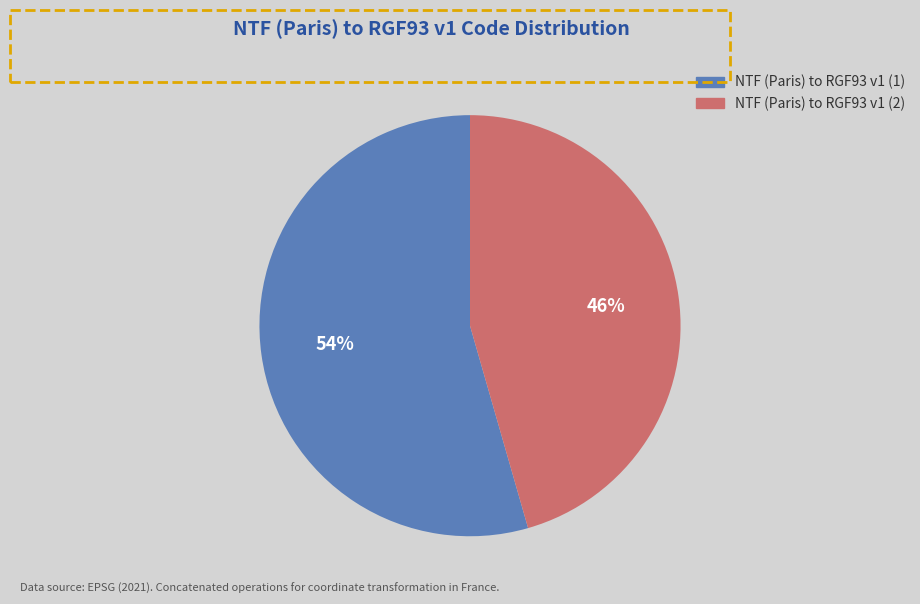

Is the sum of NTF (Paris) to RGF93 v1 (2) and NTF (Paris) to RGF93 v1 (1) greater than half?

Yes